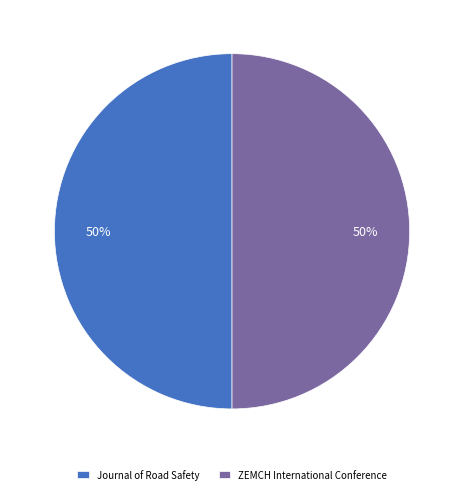

What percentage is the Journal of Road Safety slice, to the nearest percent?

50%